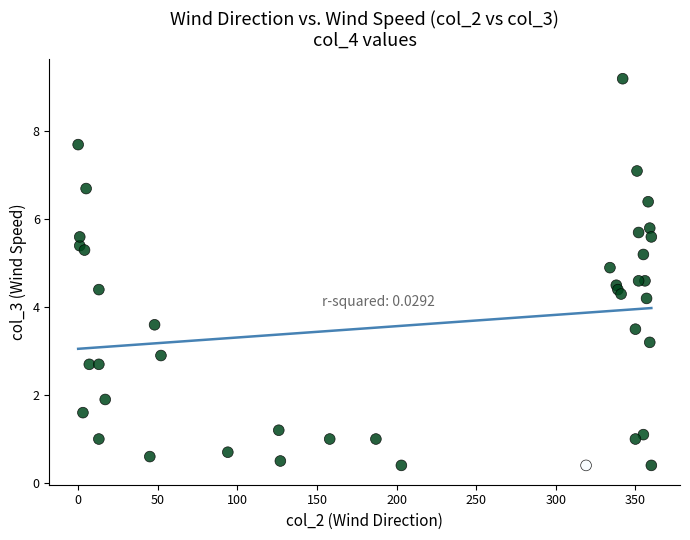

What Y value in the scatter plot is closest to 4?

4.2